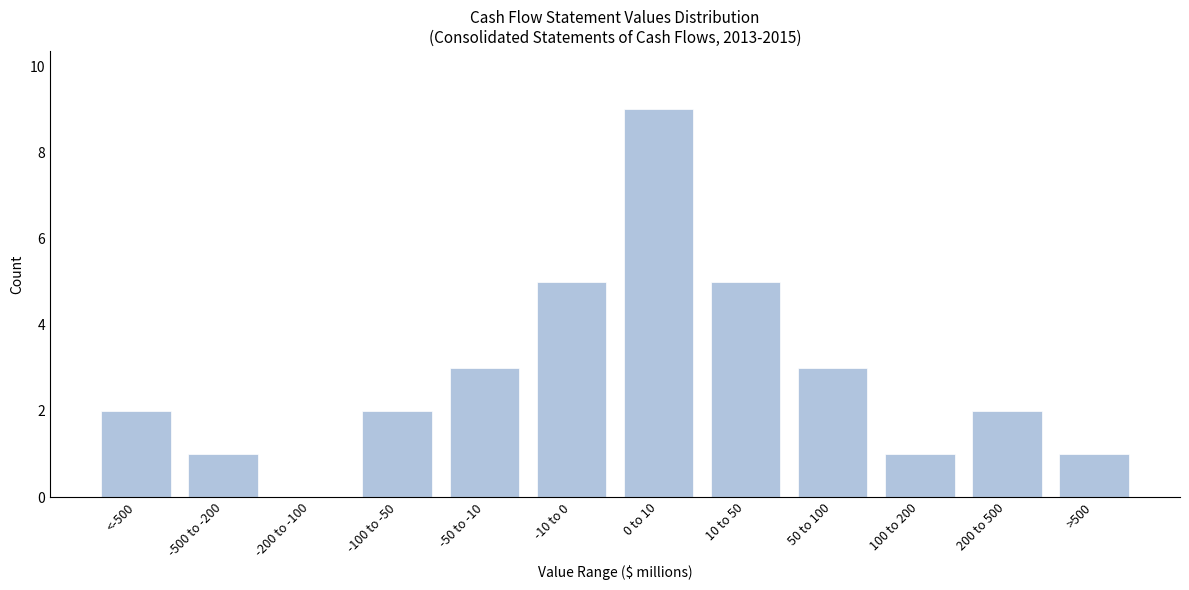

Reading left to right, what are all the values shown in this chart?

<-500=2	-500 to -200=1	-200 to -100=0	-100 to -50=2	-50 to -10=3	-10 to 0=5	0 to 10=9	10 to 50=5	50 to 100=3	100 to 200=1	200 to 500=2	>500=1